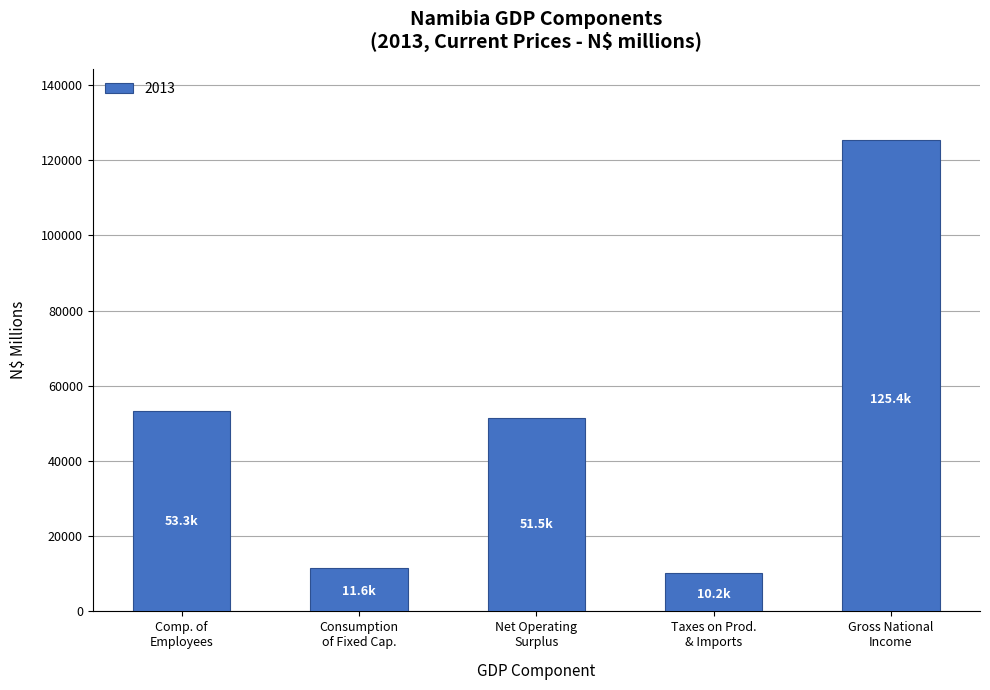

What is the label of the 2nd bar from the right?

Taxes on Prod.
& Imports